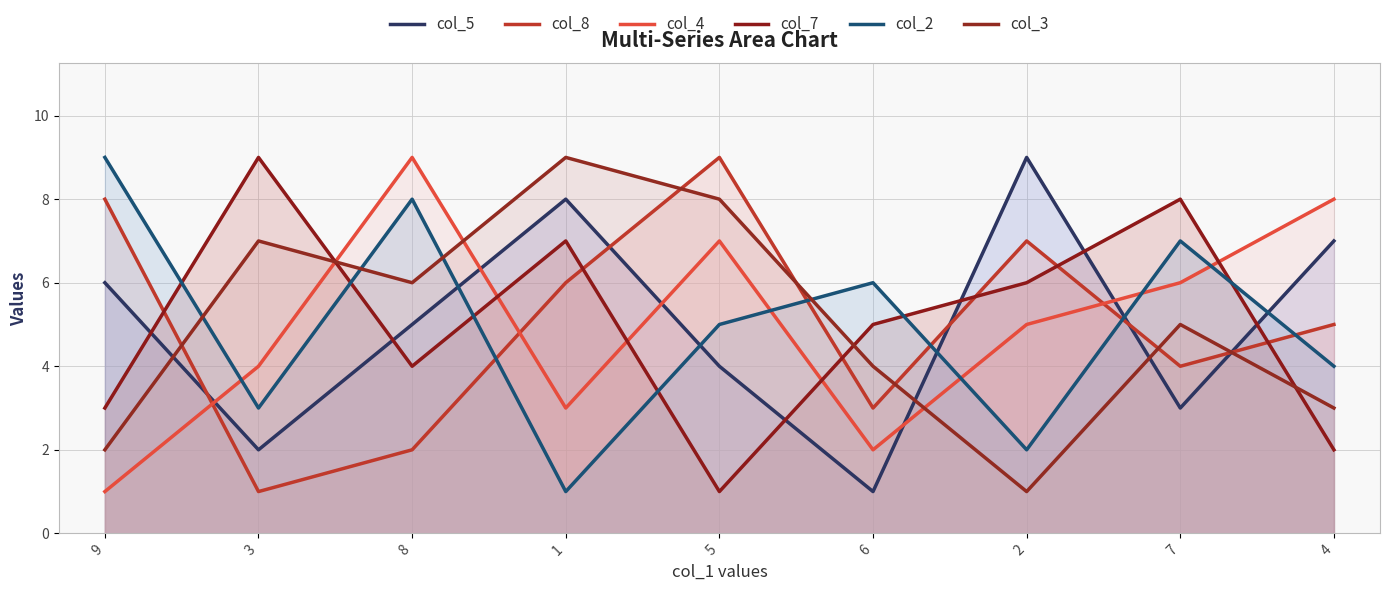

What is the average value of the col_7 series?

5